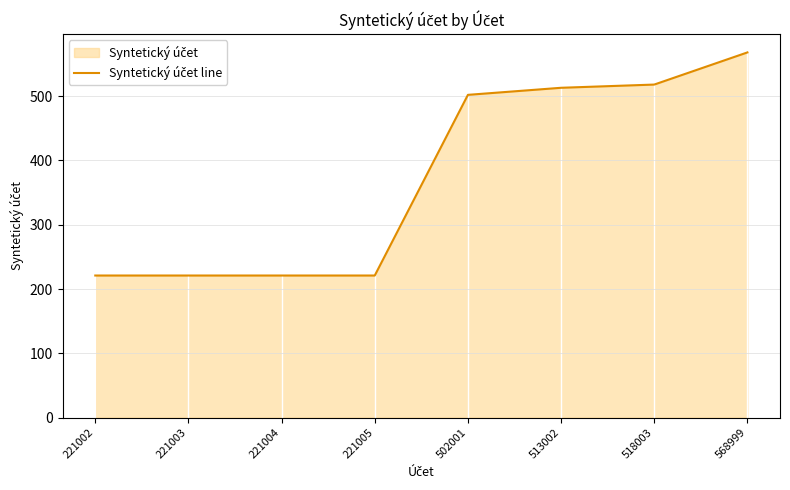

What is the maximum value shown in the chart?

568